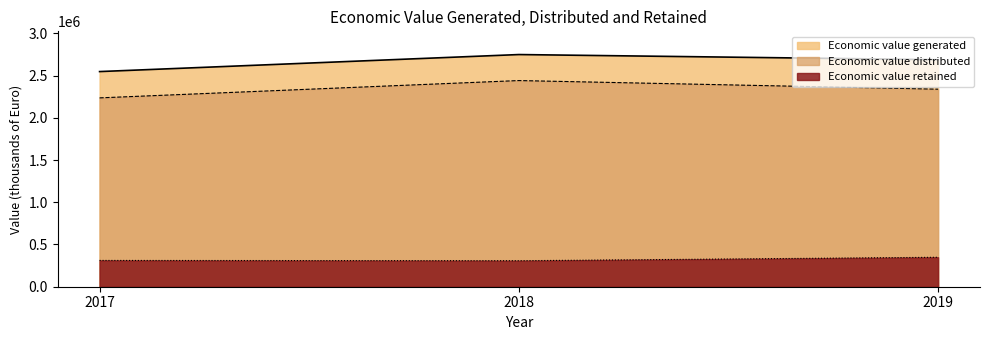

Is the value of Economic value retained at 2019 greater than the value of Economic value generated at 2019?

No